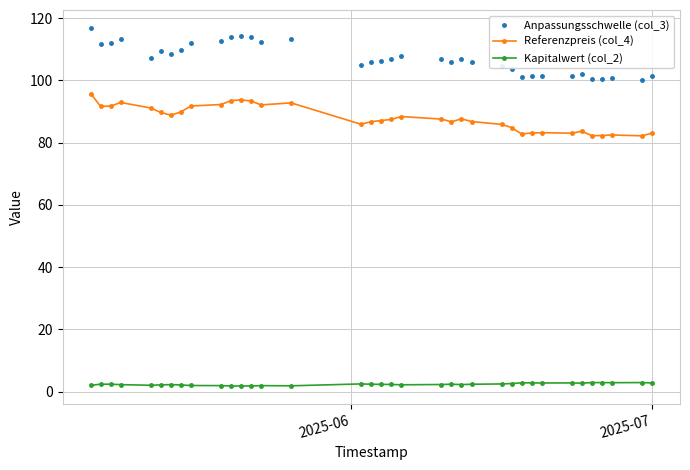

List the series in order of their overall mean, highest first.

Anpassungsschwelle (col_3), Referenzpreis (col_4), Kapitalwert (col_2)